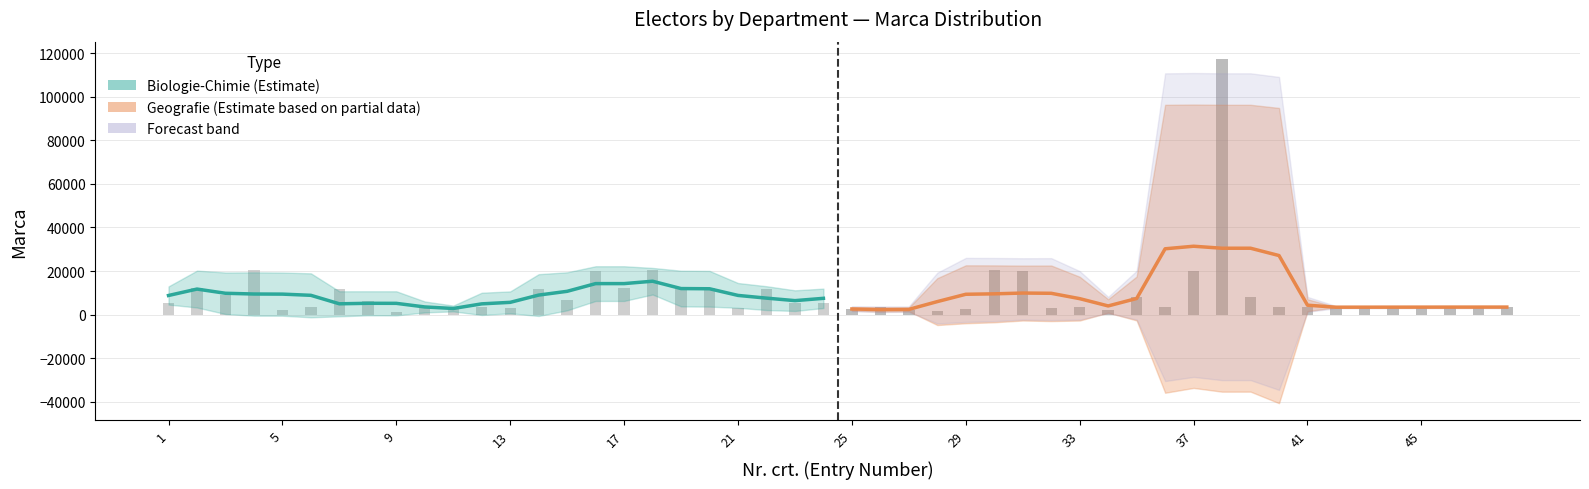

How many categories are shown in the chart?

24